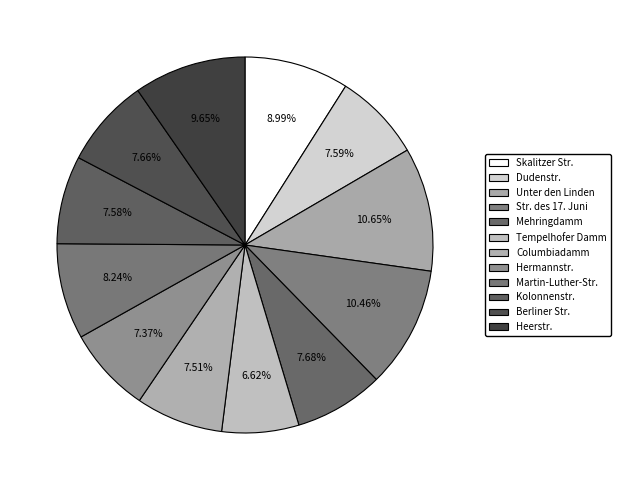

How many segments does this pie chart have?

12